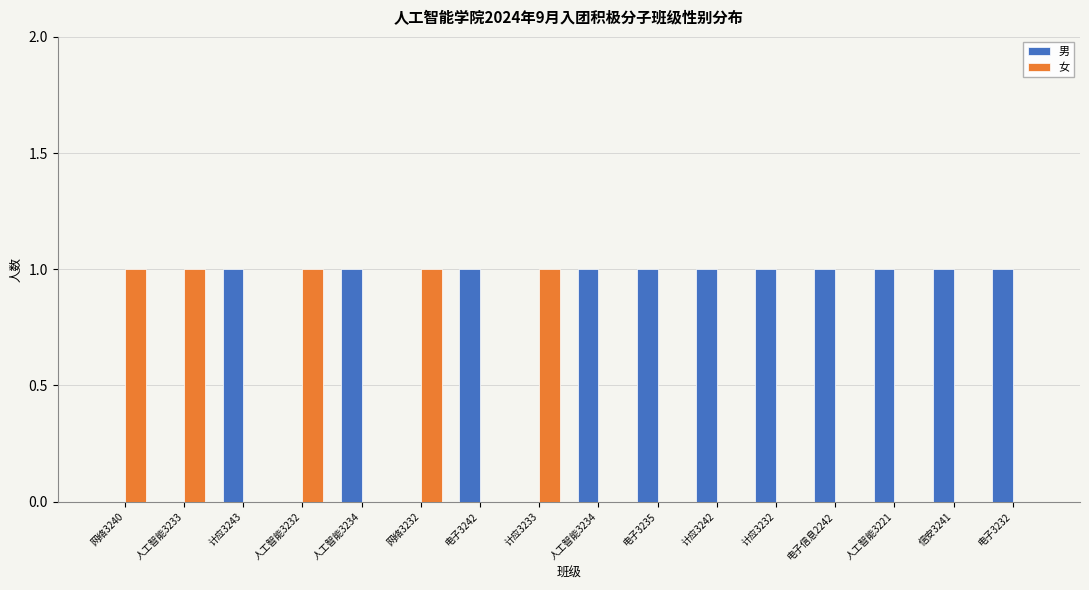

What is the total value across all series at 人工智能3221?

1